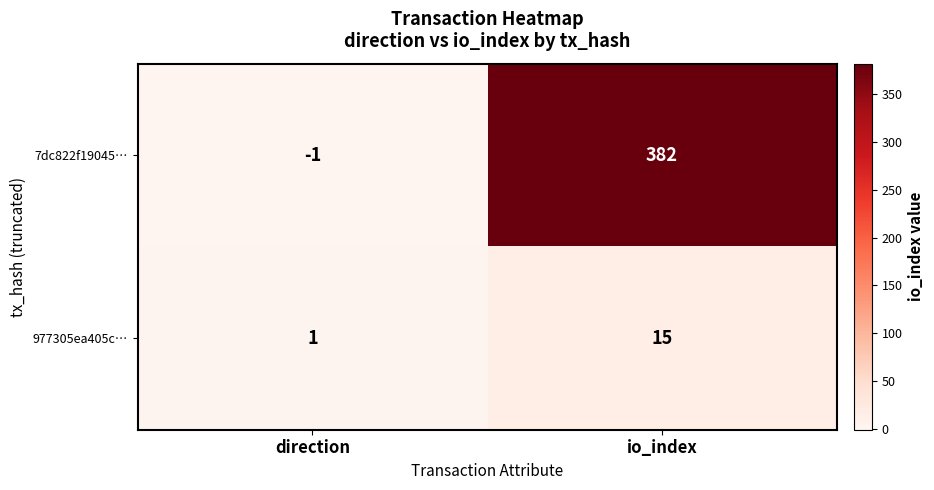

Which series has the largest total across all categories?

7dc822f19045…